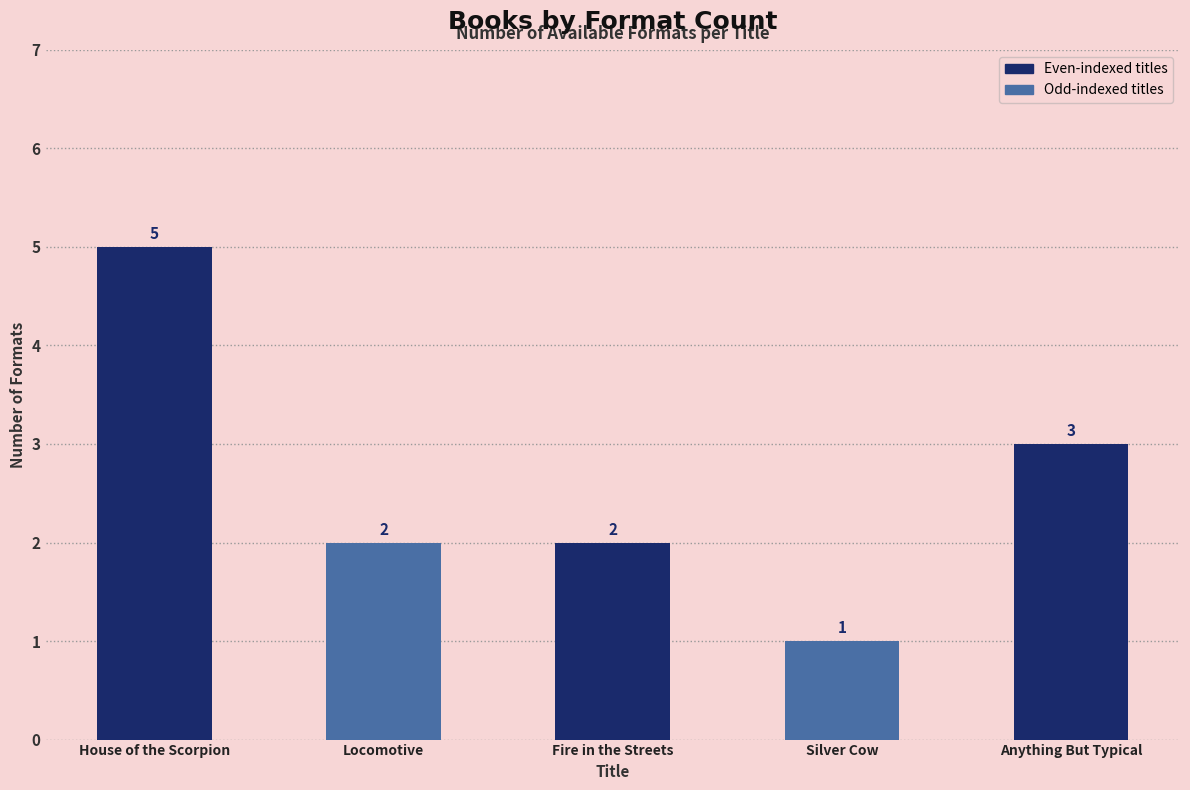

What is the value of the 2nd bar from the left?

2